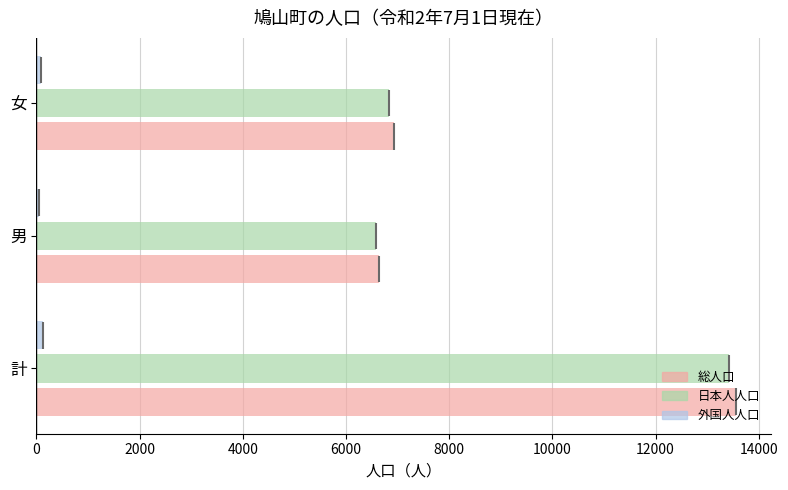

Are the bars grouped side by side (vs. stacked)?

Yes